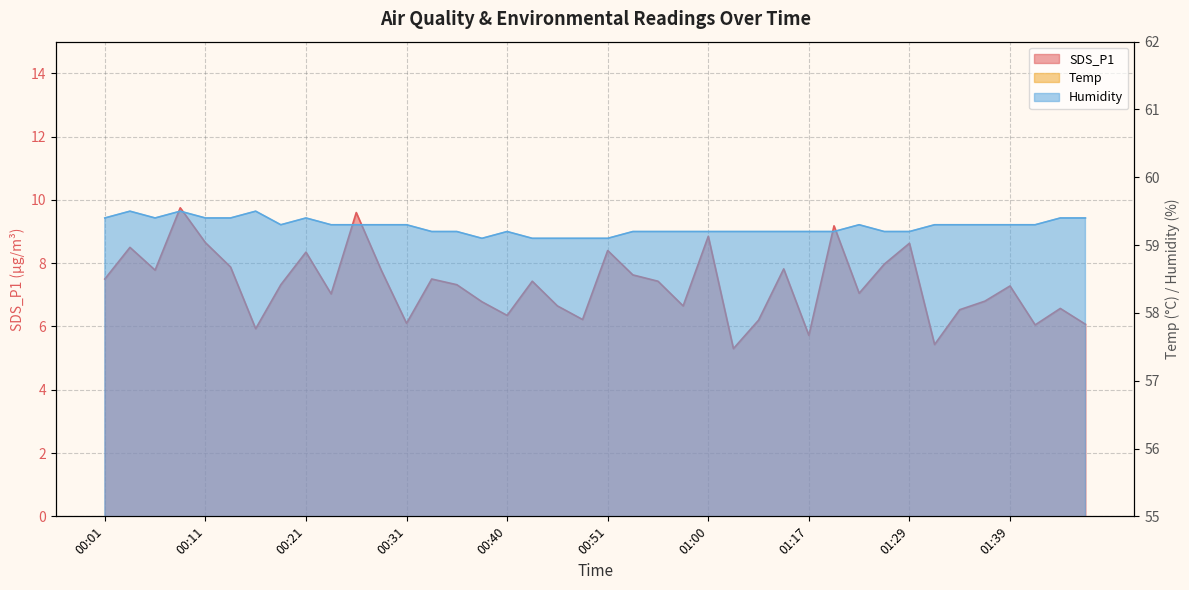

At which label does SDS_P1 reach its minimum?

01:06